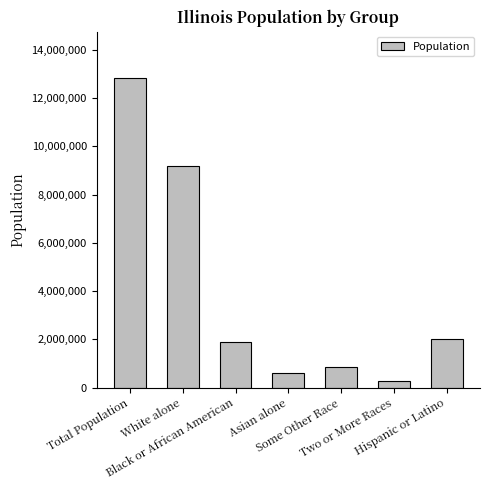

Count the number of categories in the chart.

7